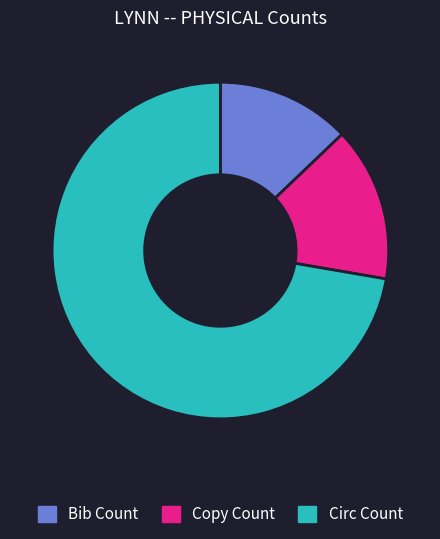

Which category has the biggest portion of the pie?

Circ Count